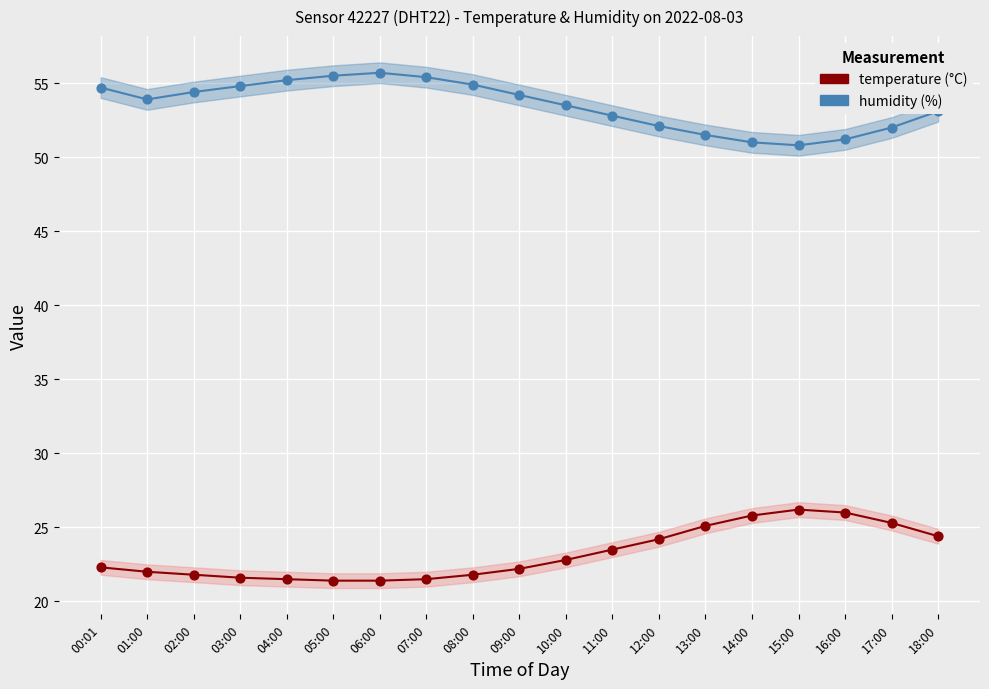

Which series reaches the minimum Y coordinate?

temperature